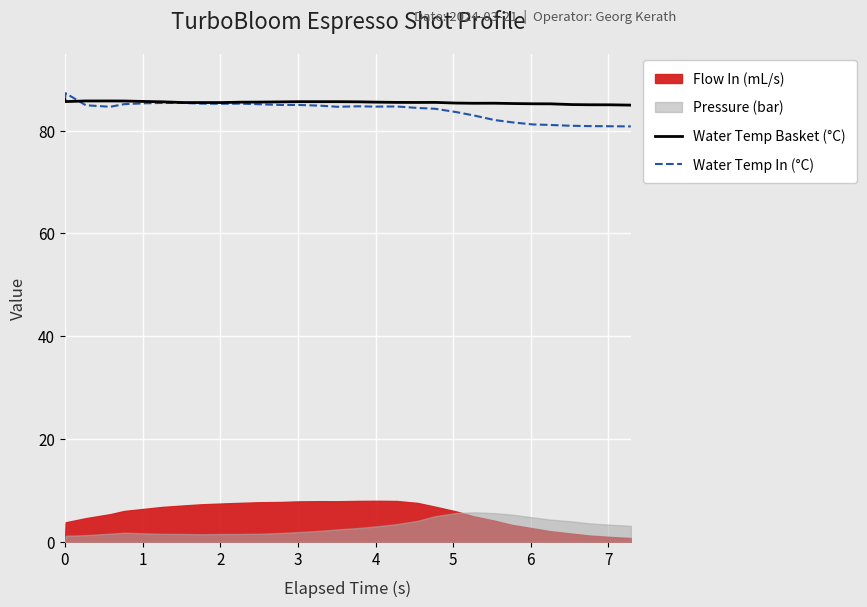

What is the minimum value for Water Temp In (°C)?

80.8